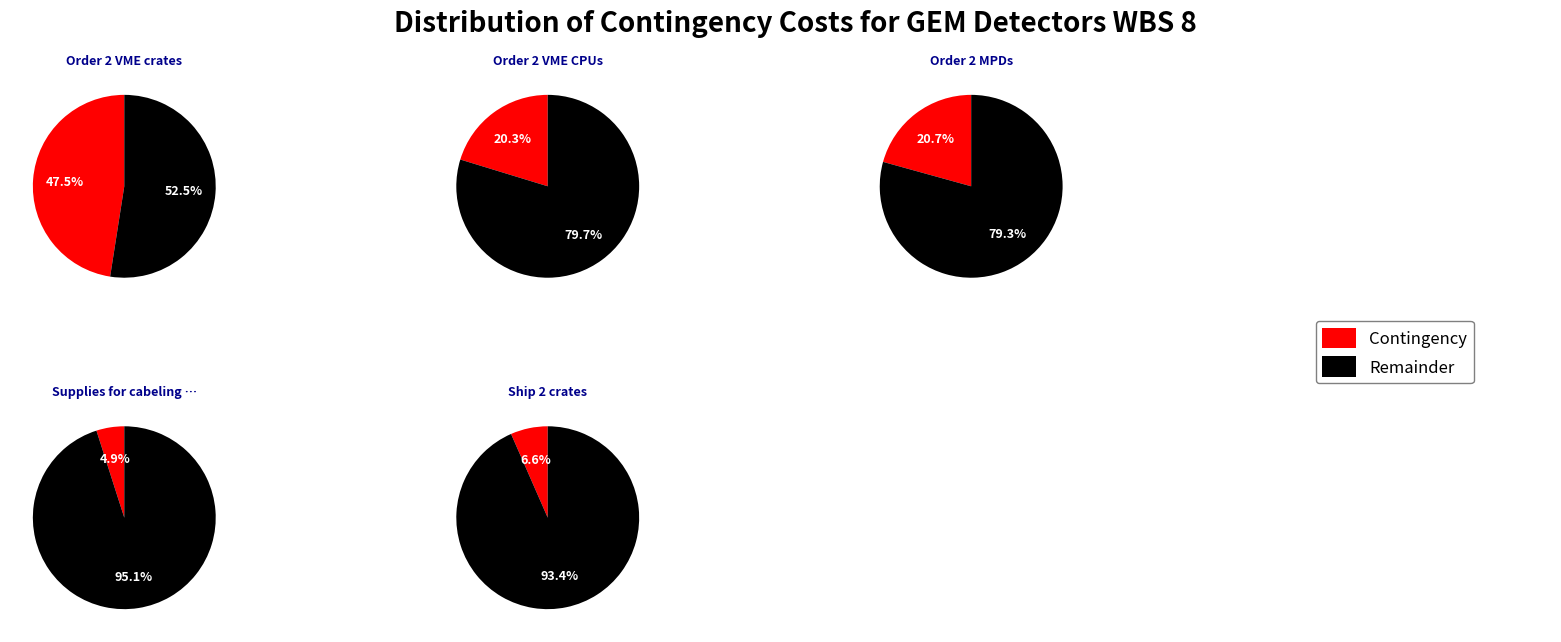

Count the number of slices in the pie.

5